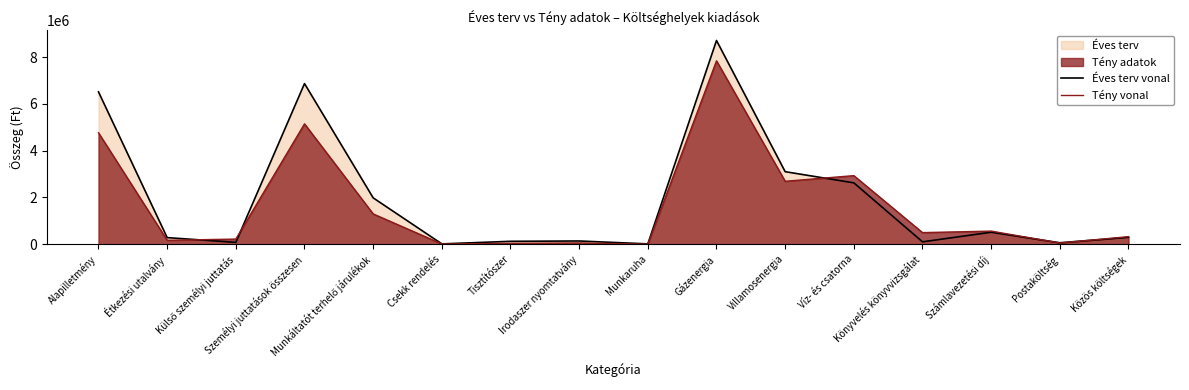

Which series has the widest spread of values?

Éves terv vonal